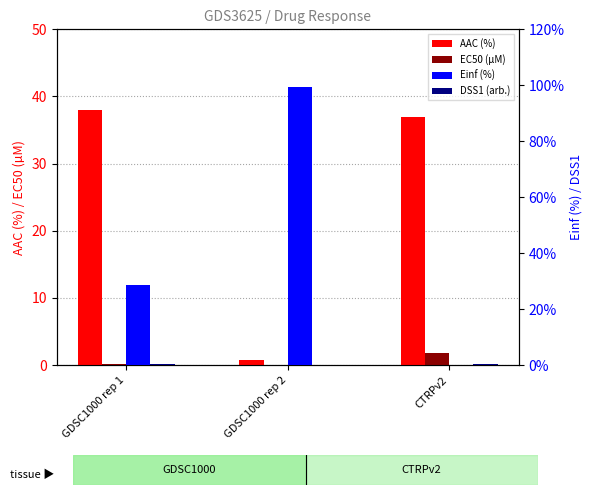

What are all the series names shown in the legend?

AAC (%), EC50 (µM), Einf (%), DSS1 (arb.)